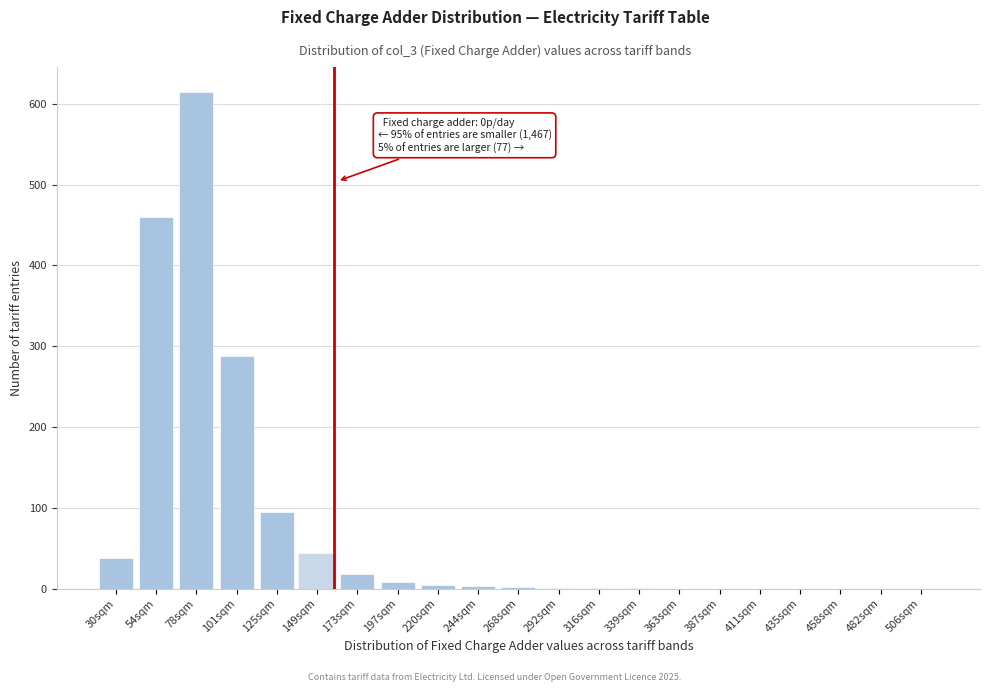

What is the sum of all values?

1577